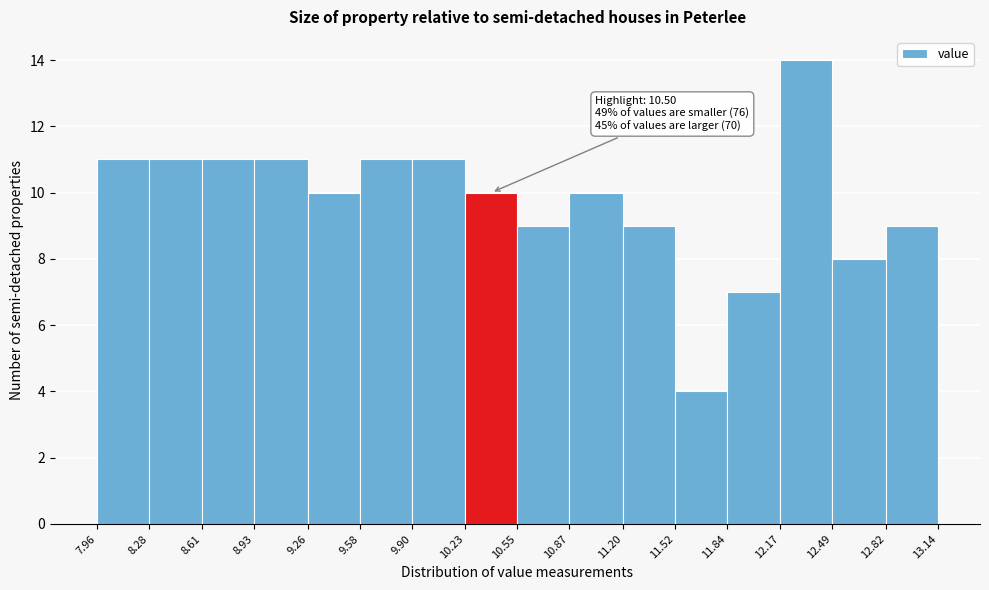

Which range on the x-axis has the tallest bar?

12.17 to 12.49